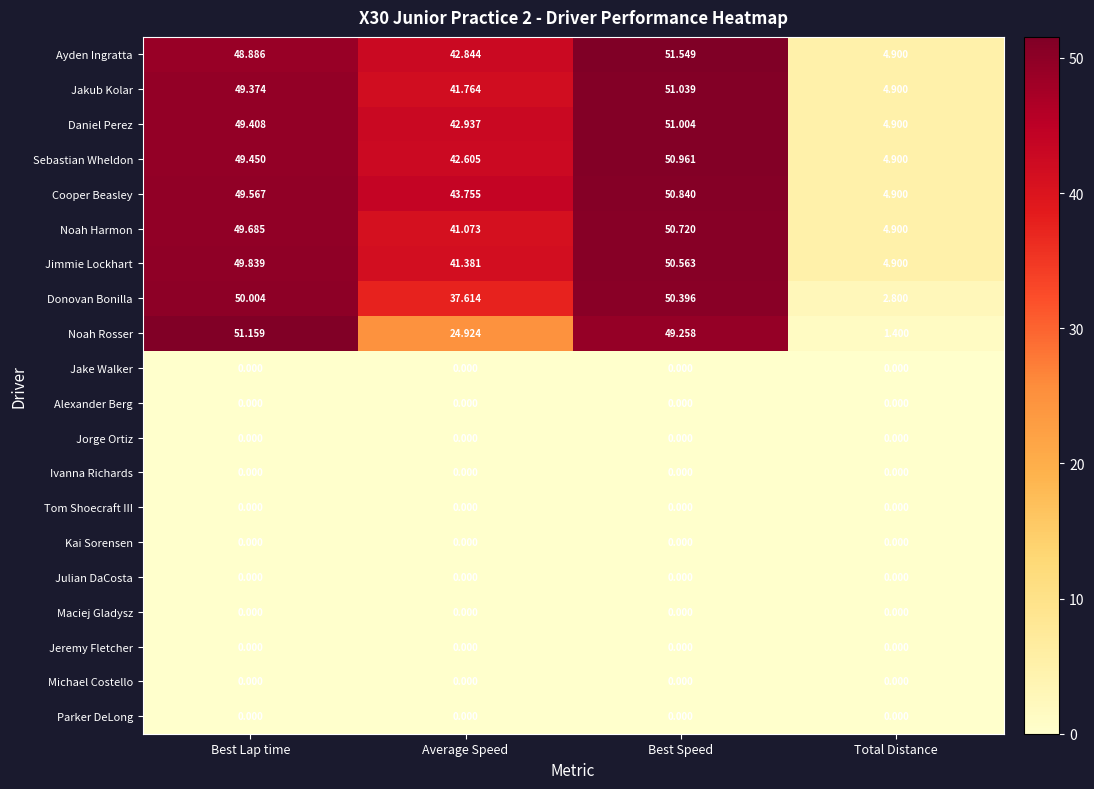

What is the spread (max minus min) of values at Total Distance?

4.9